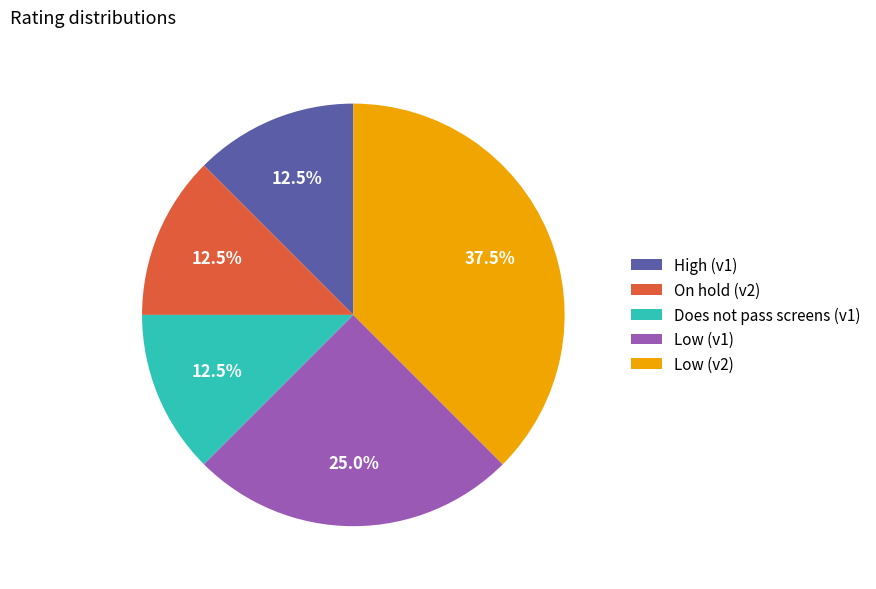

How many segments does this pie chart have?

5